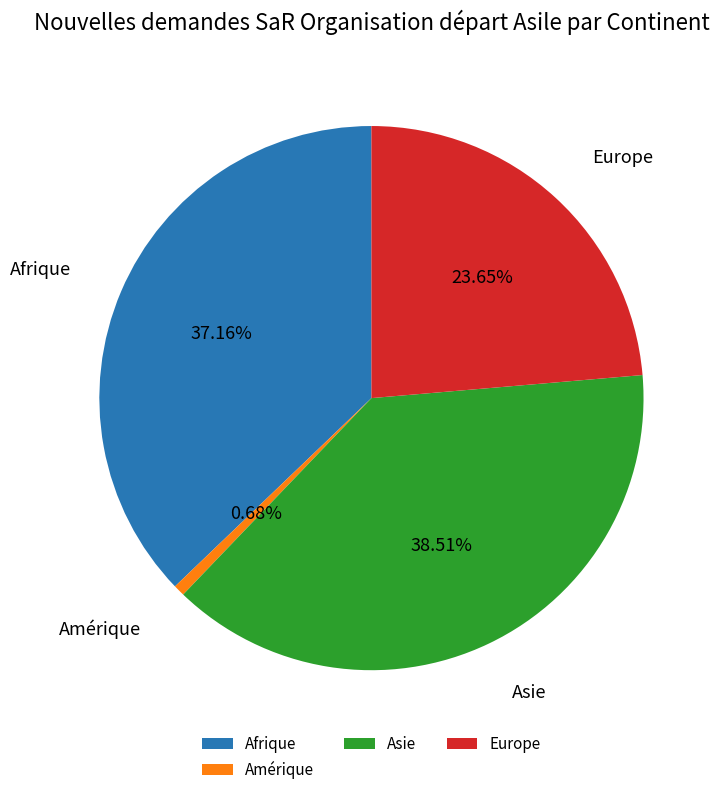

Does Asie represent more than half of the total?

No